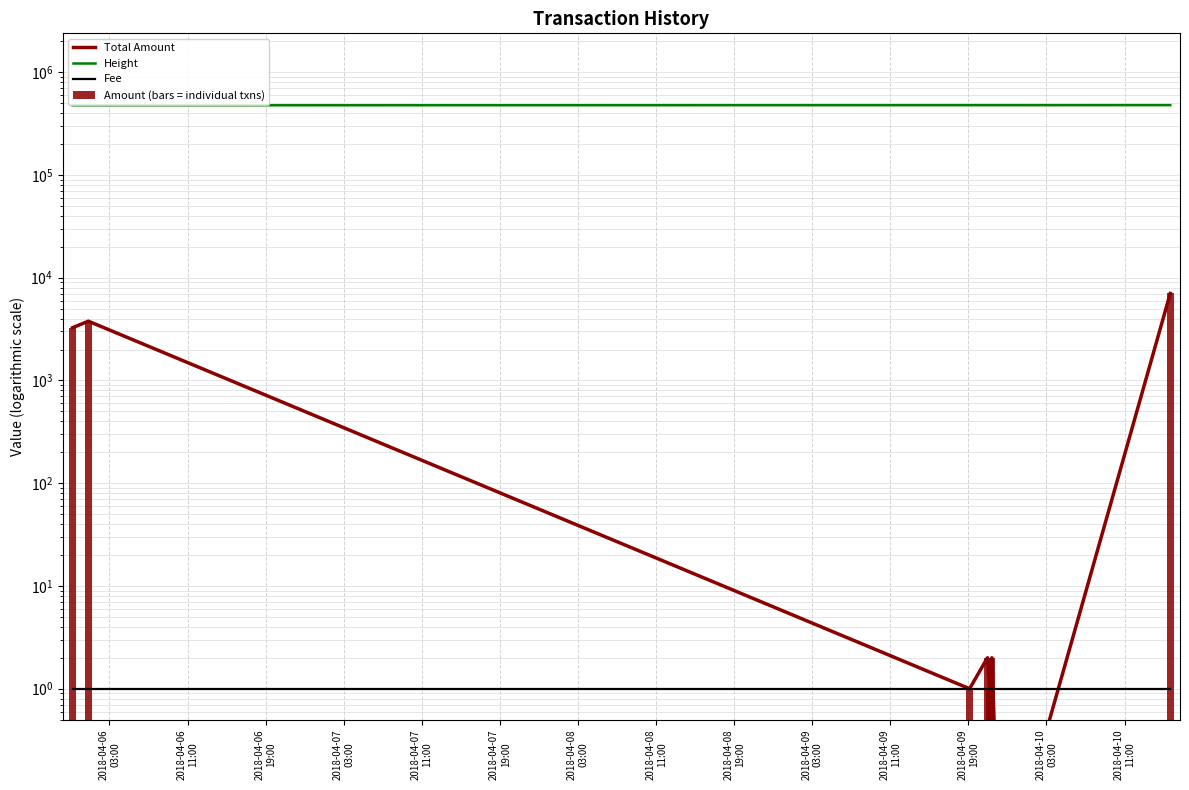

List the series in order of their peak value, highest first.

Height, Total Amount, Amount (bars = individual txns), Fee